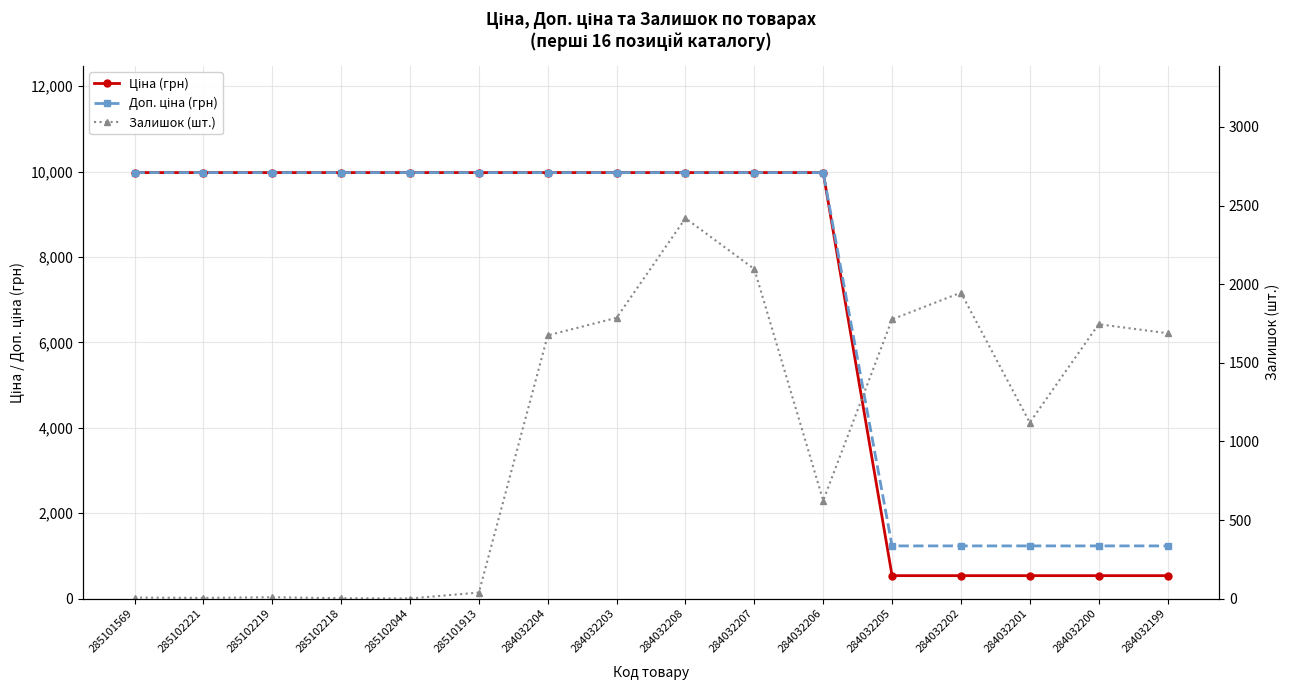

Does the chart display data point markers on the line(s)?

Yes